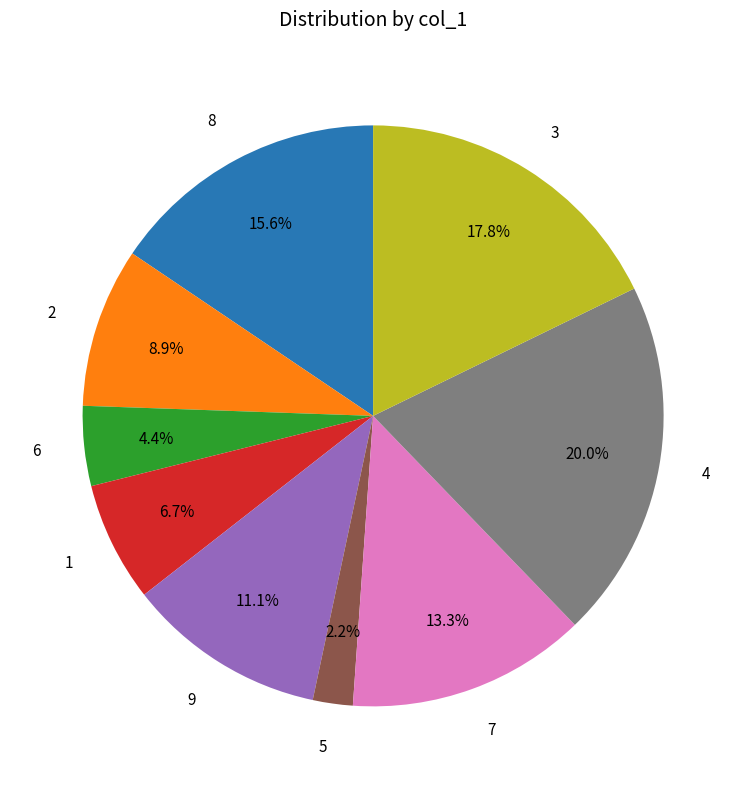

Which category has the biggest portion of the pie?

4